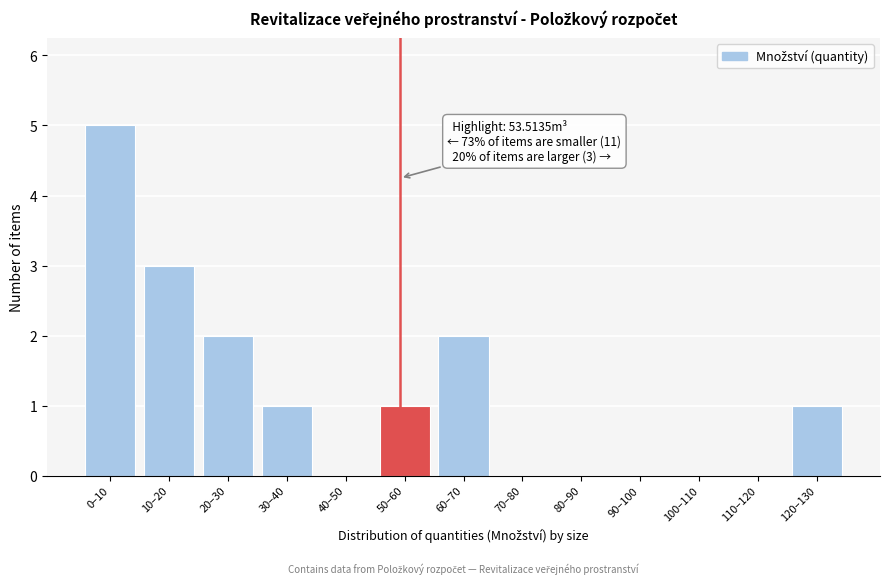

Reading right to left, extract all data points from this chart.

120–130=1	110–120=0	100–110=0	90–100=0	80–90=0	70–80=0	60–70=2	50–60=1	40–50=0	30–40=1	20–30=2	10–20=3	0–10=5